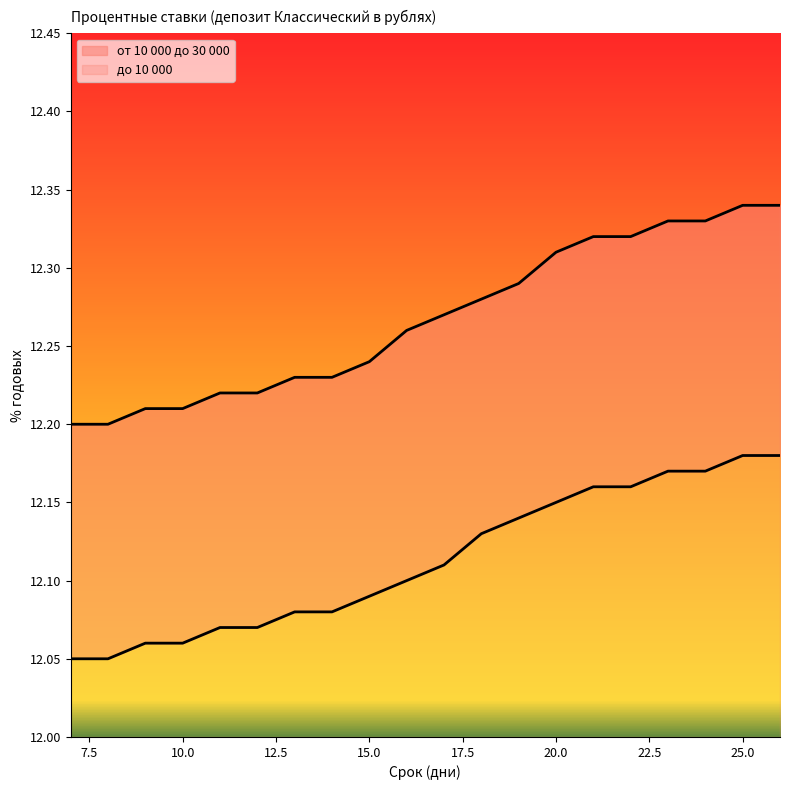

What is the value of the до 10 000 point at the 7th from the left?

12.1